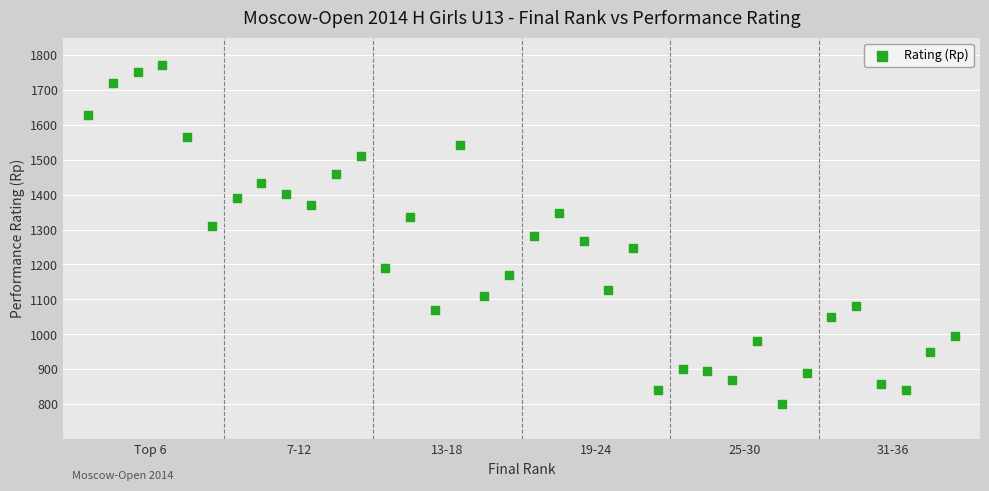

What is the range of Y values (max minus min)?

970